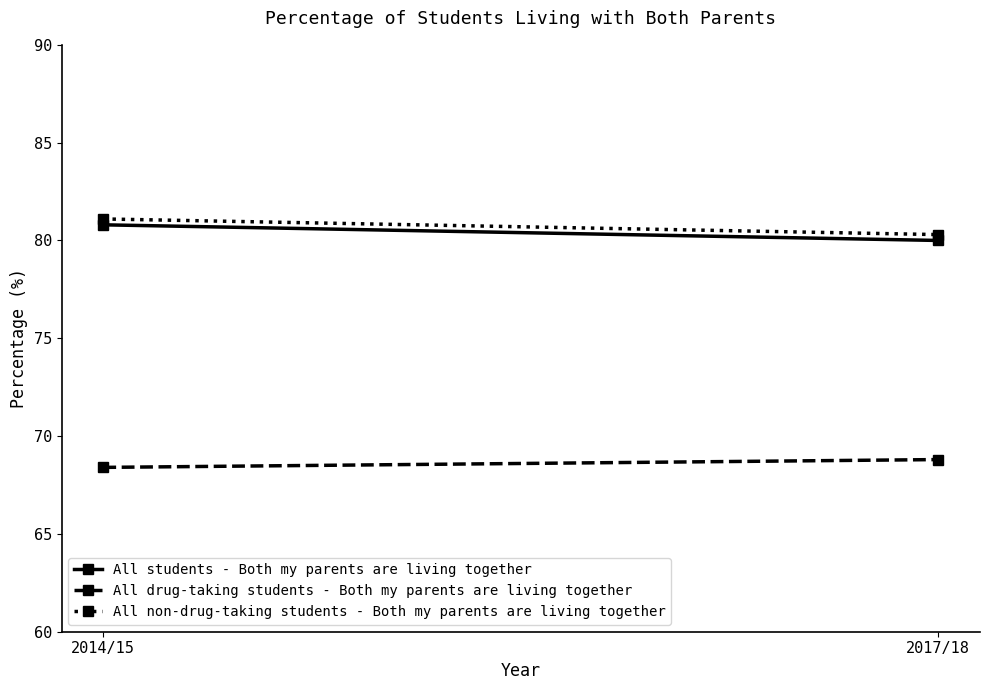

Is it true that All non-drug-taking students - Both my parents are living together equals 81.1 at 2014/15?

True